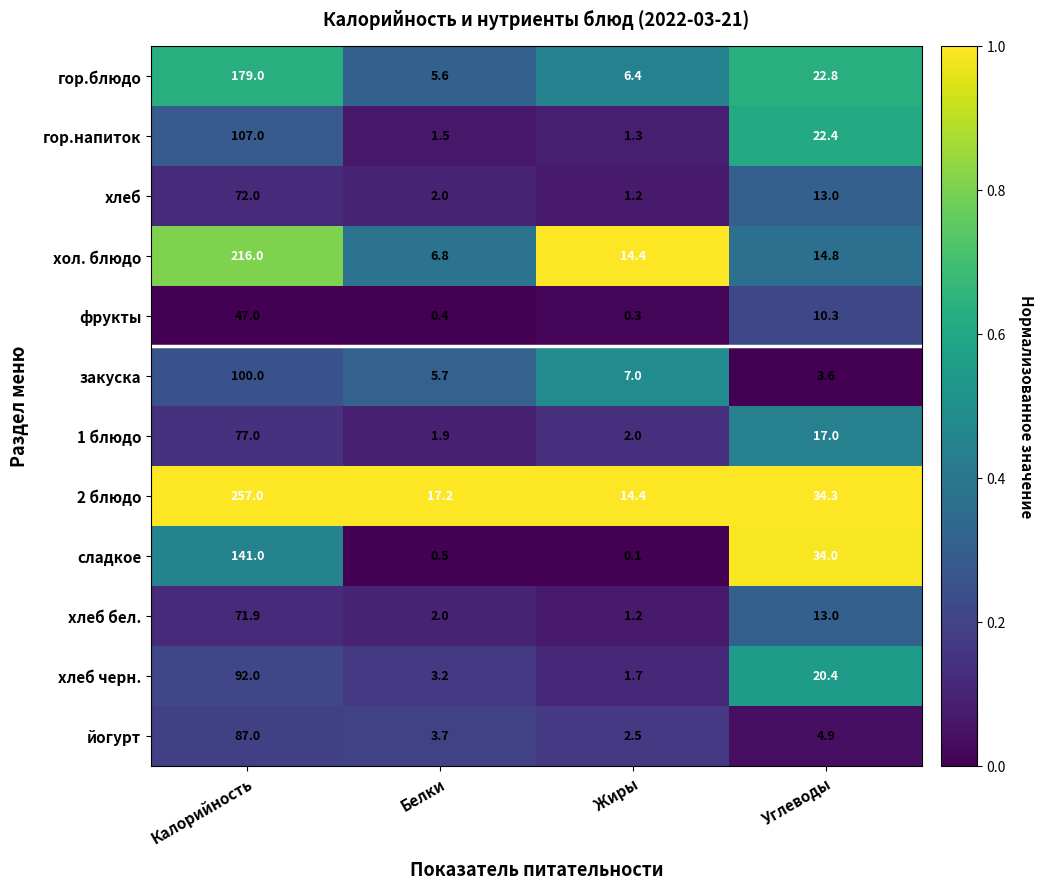

Is it true that йогурт equals 2.5 at Жиры?

True